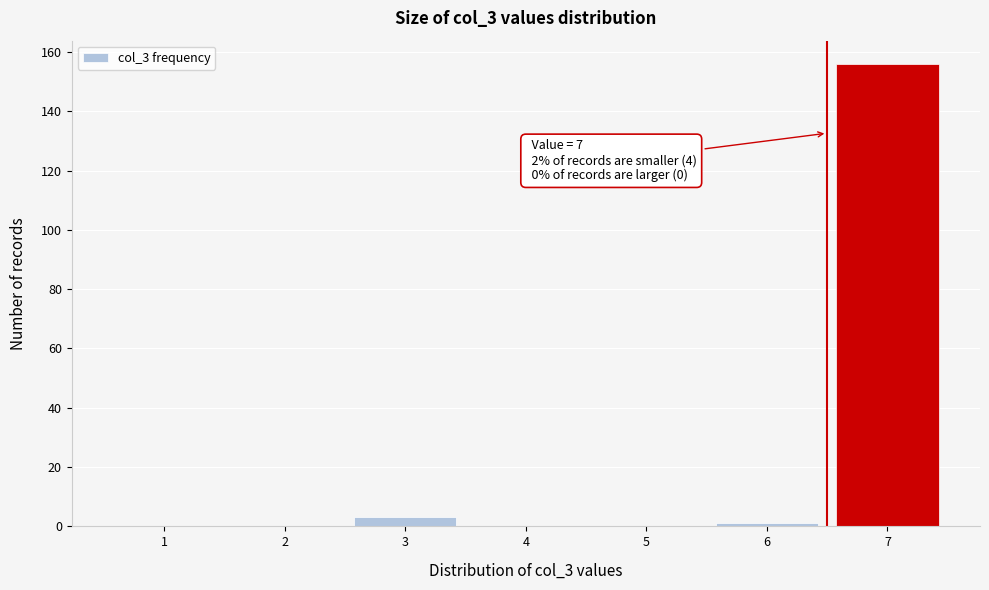

Reading right to left, extract all data points from this chart.

7=156	6=1	5=0	4=0	3=3	2=0	1=0